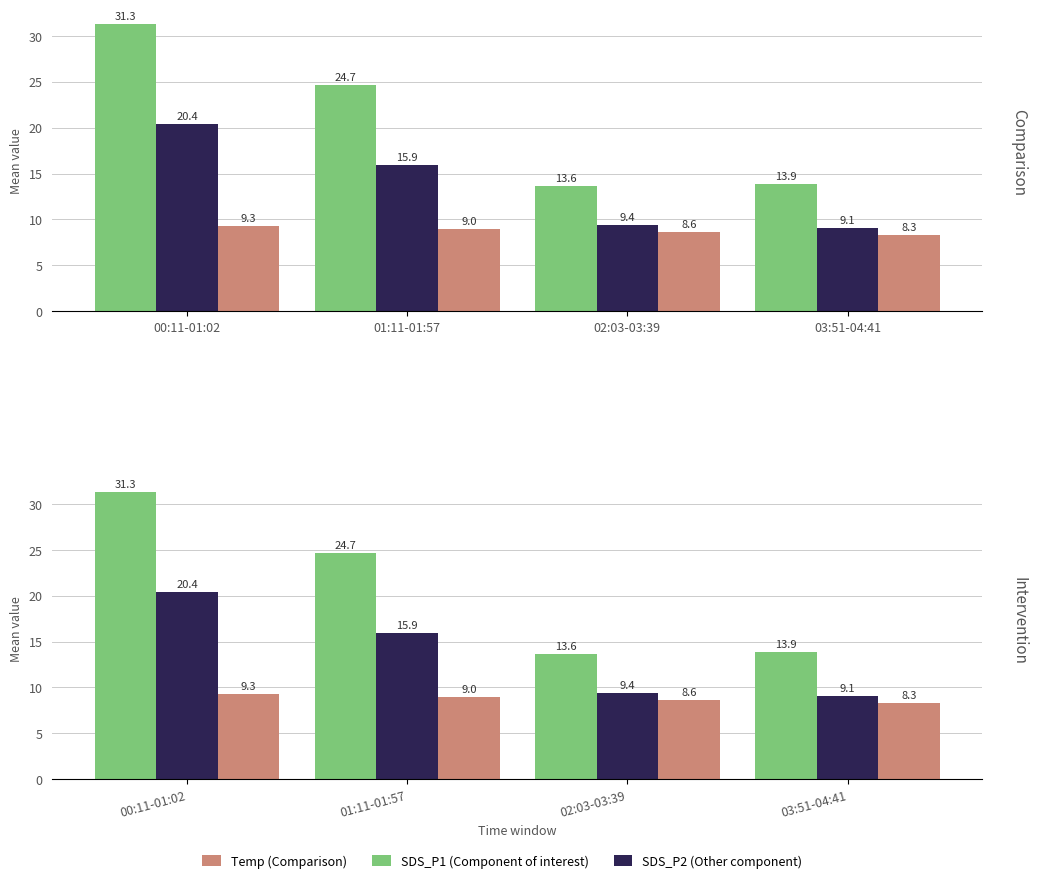

Rank the series at 03:51-04:41 from highest to lowest value.

SDS_P1, SDS_P2, Temp